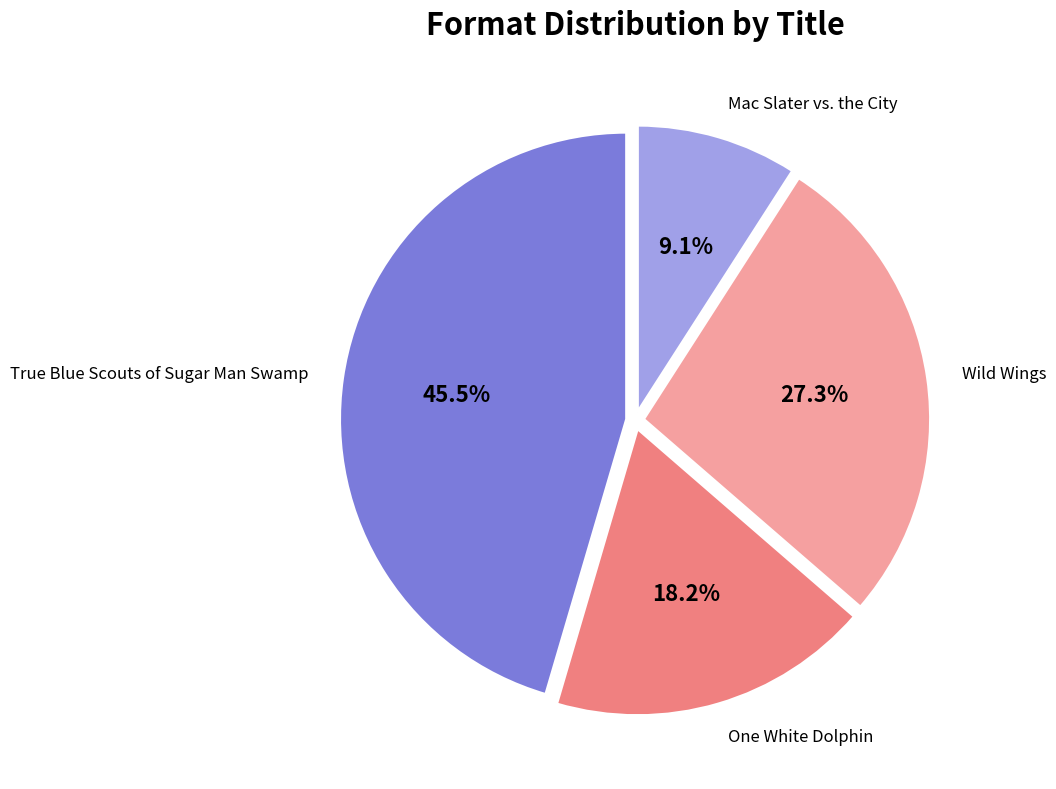

What percentage is the Wild Wings slice, to the nearest percent?

27%